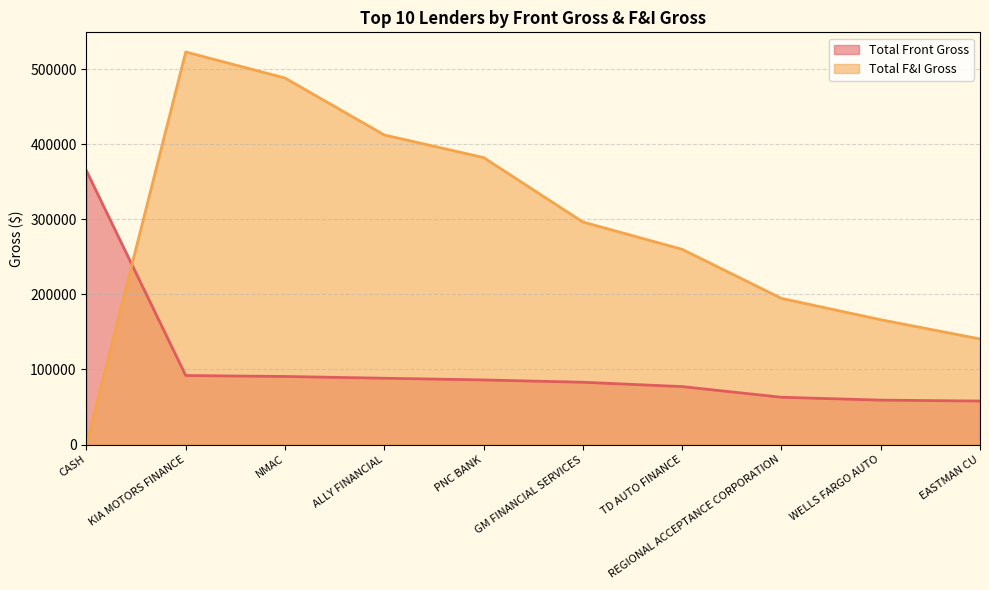

Which category has the lowest value across all series?

CASH